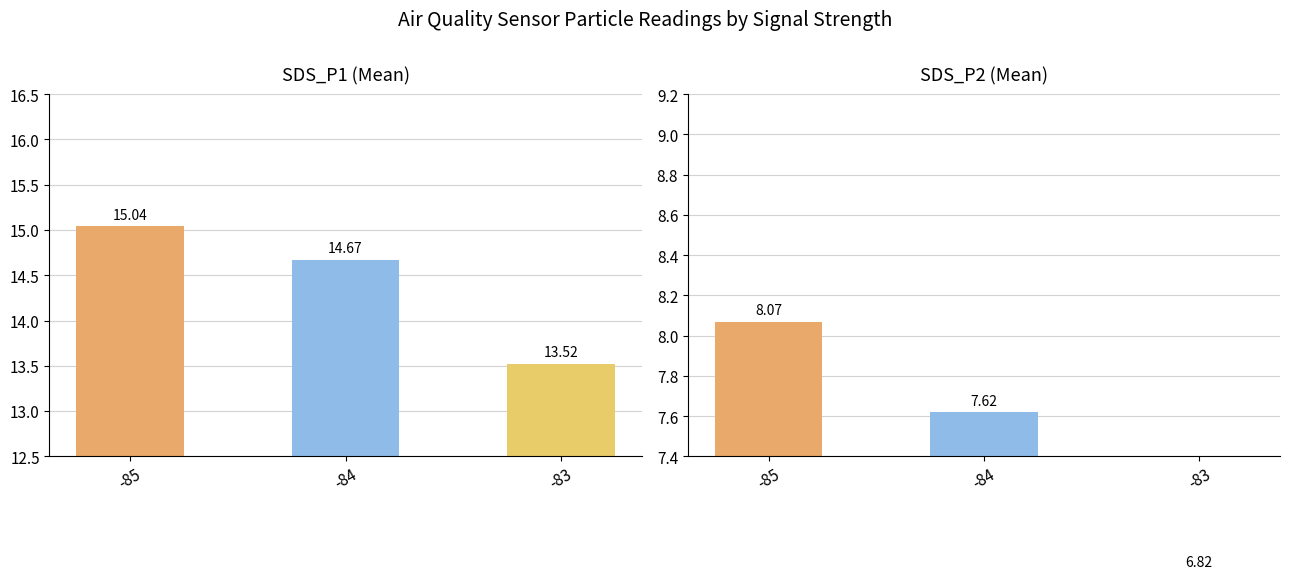

Which series has the largest total across all categories?

SDS_P1